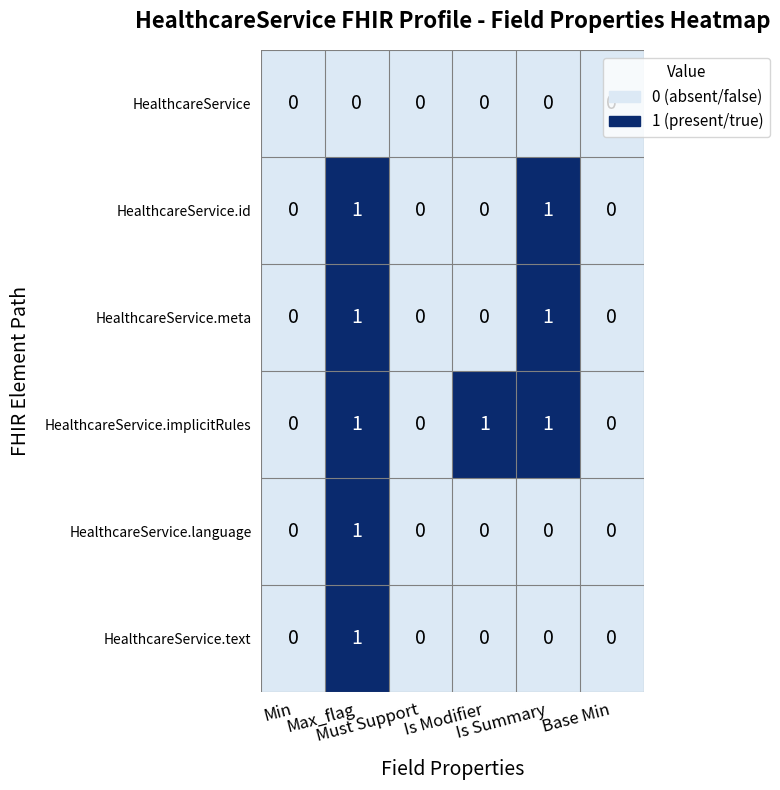

Which series has the largest total across all categories?

HealthcareService.implicitRules